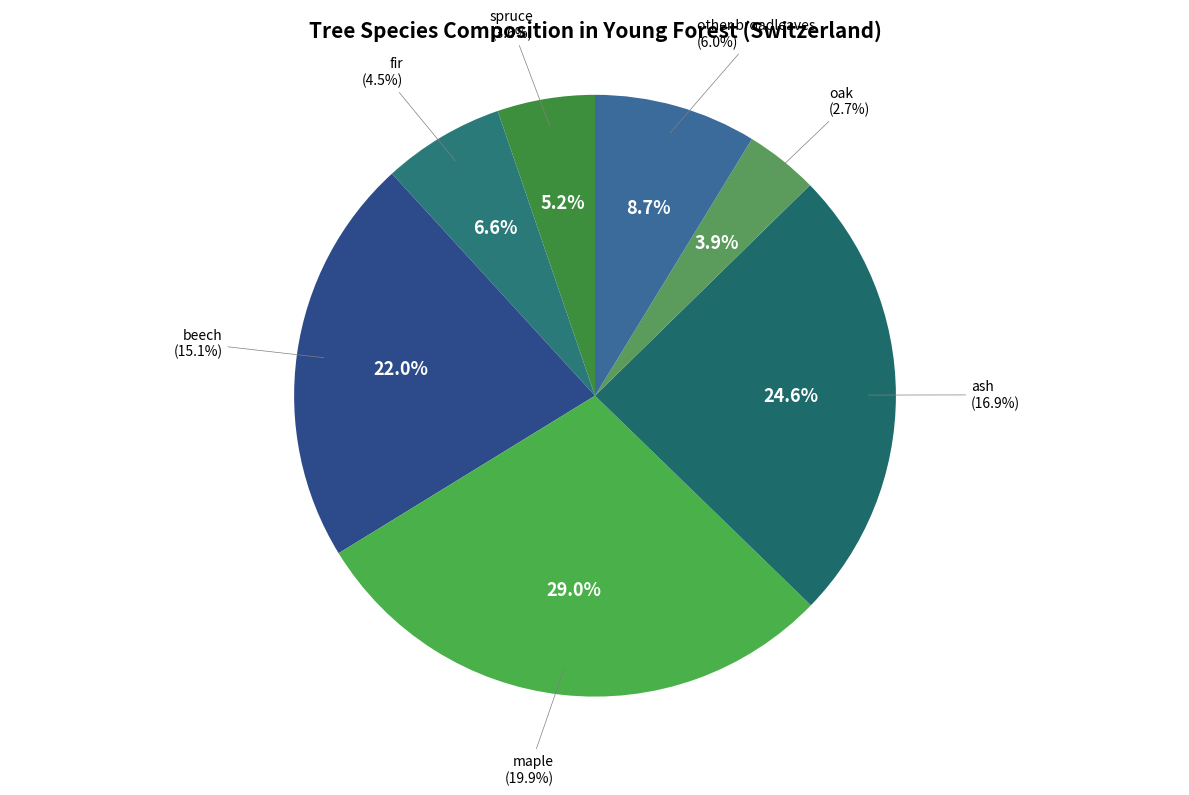

Rank the categories by value from highest to lowest.

maple, ash, beech, other broadleaves, fir, spruce, oak